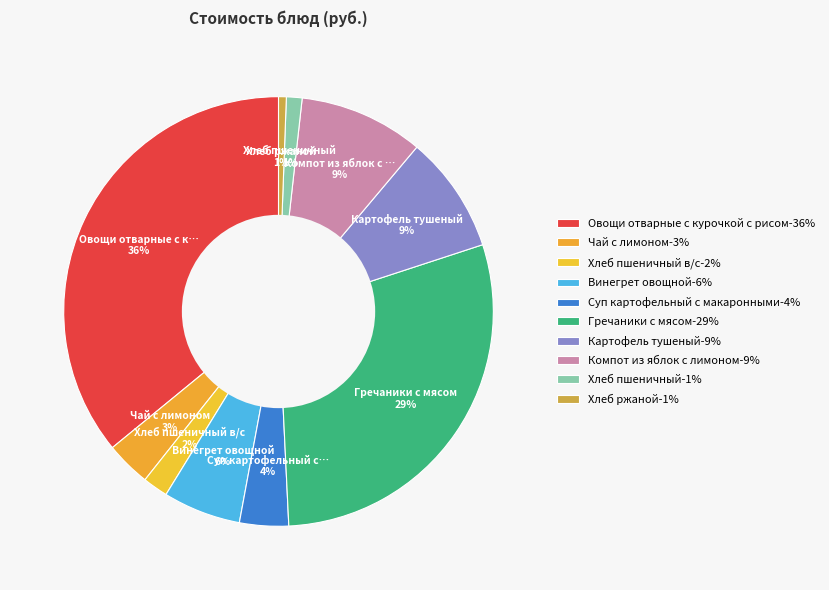

Does any single category account for the majority?

No